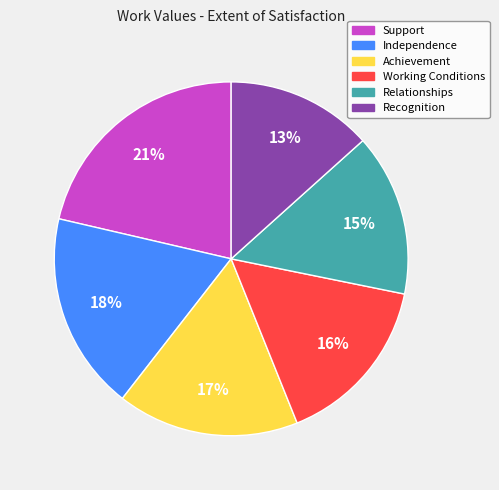

True or false: Support accounts for 21% of the total.

True